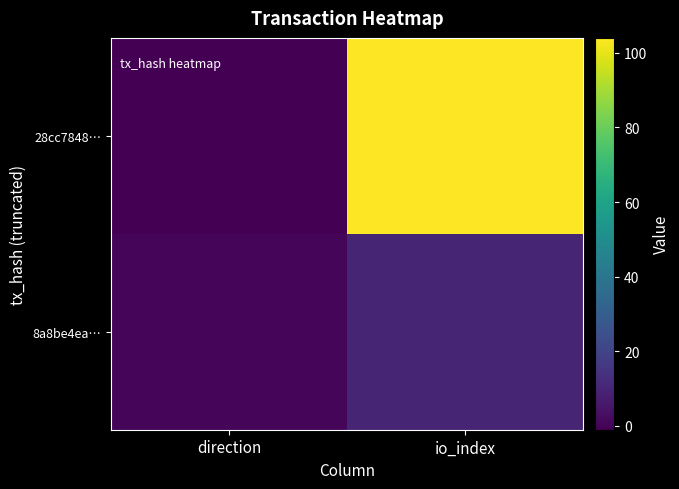

Which series has the largest total across all categories?

28cc7848…